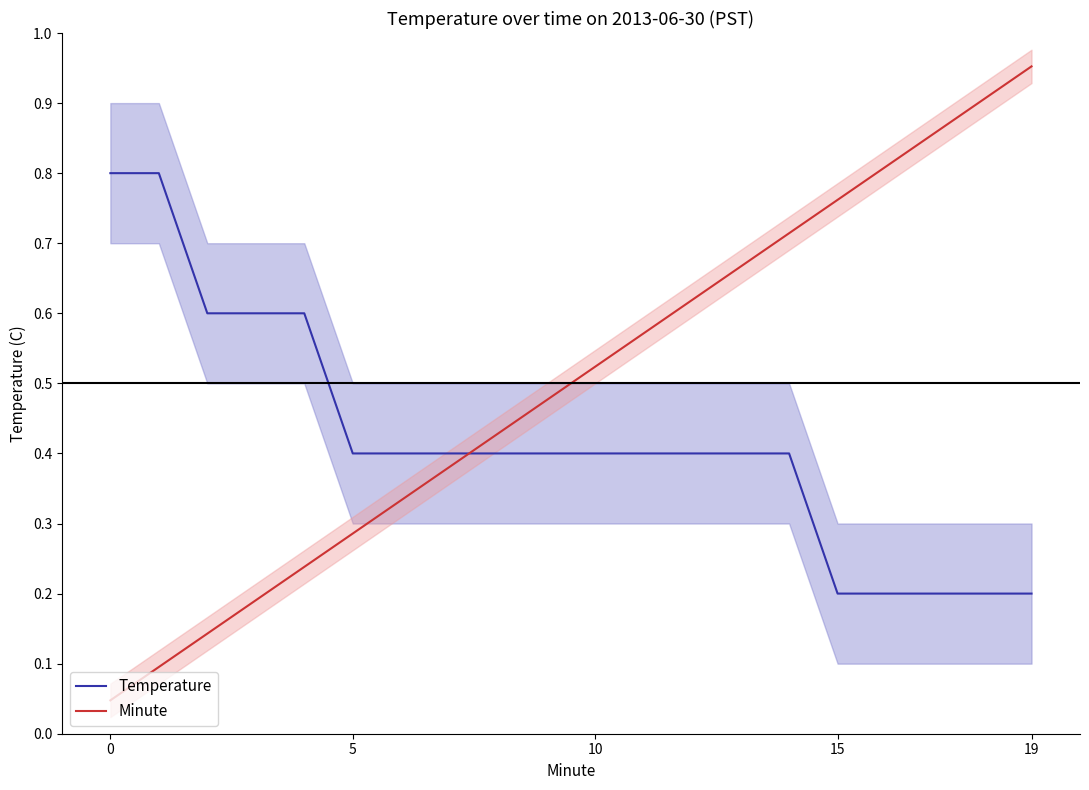

Which series has the largest range (max minus min)?

Minute